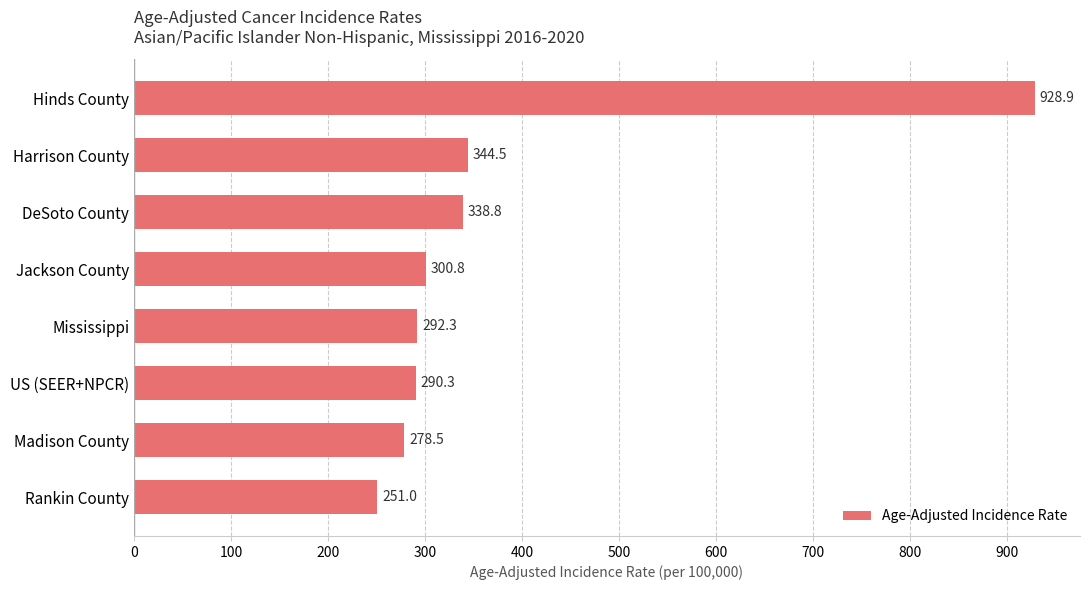

Which has a higher value, Harrison County or Jackson County?

Harrison County